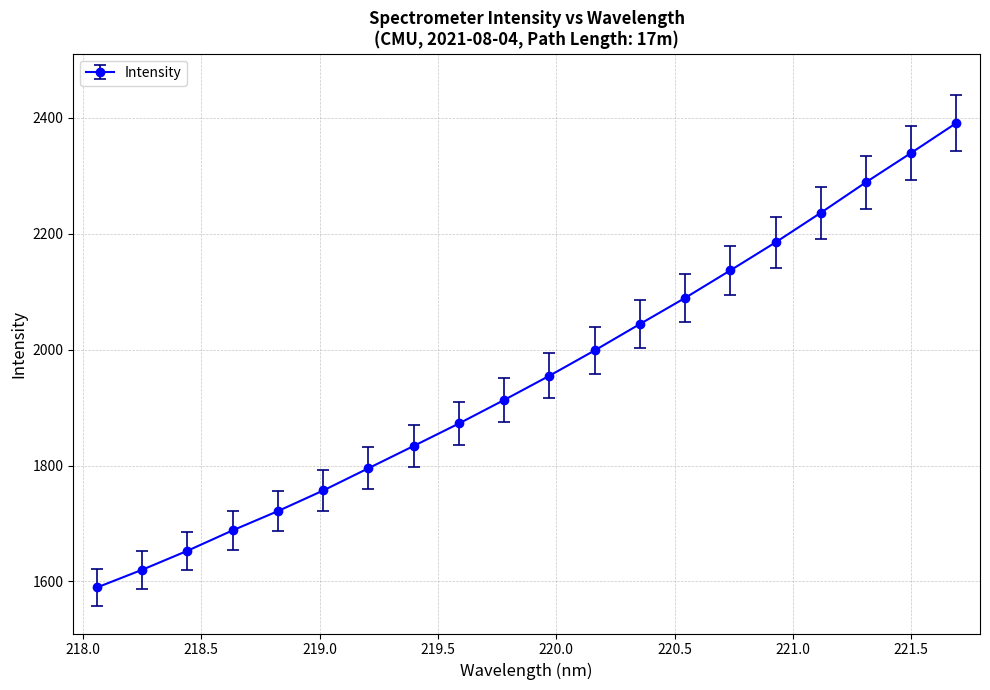

What is the value of the 15th point from the left?

2136.9